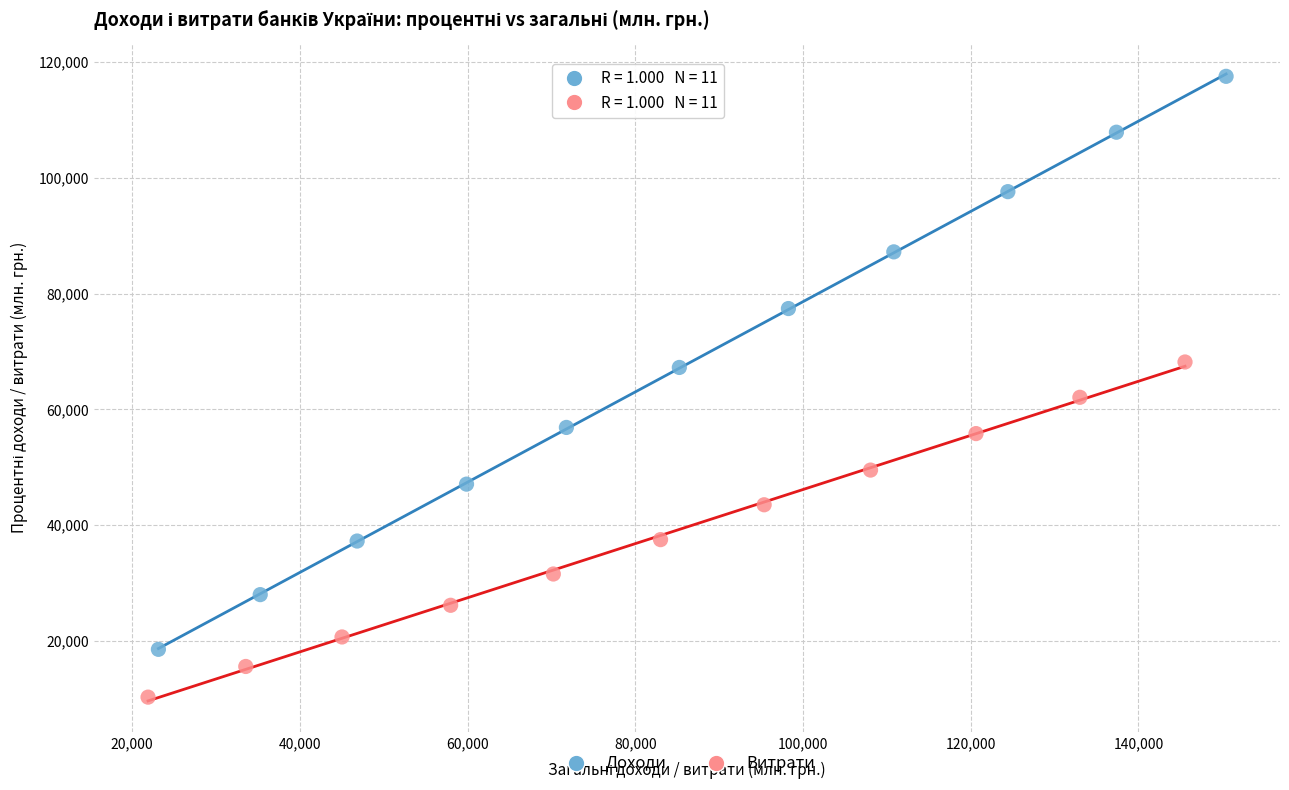

What are all the series names shown in the legend?

Доходи, Витрати